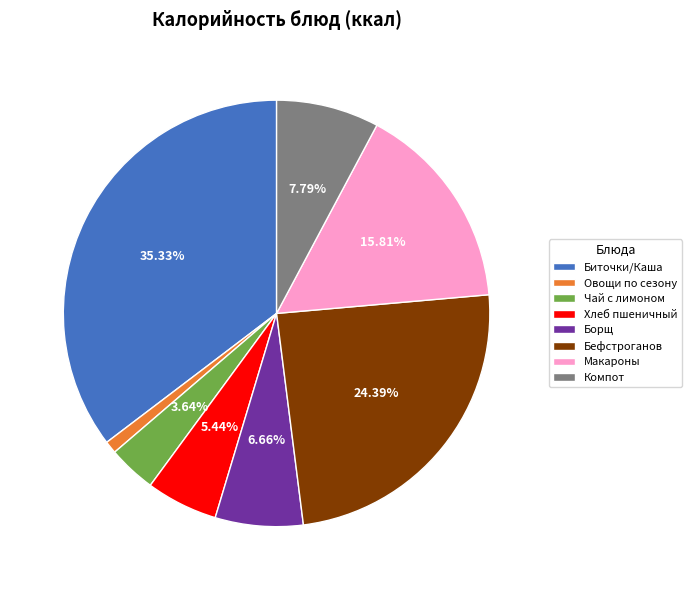

Is the sum of Овощи по сезону and Компот greater than half?

No